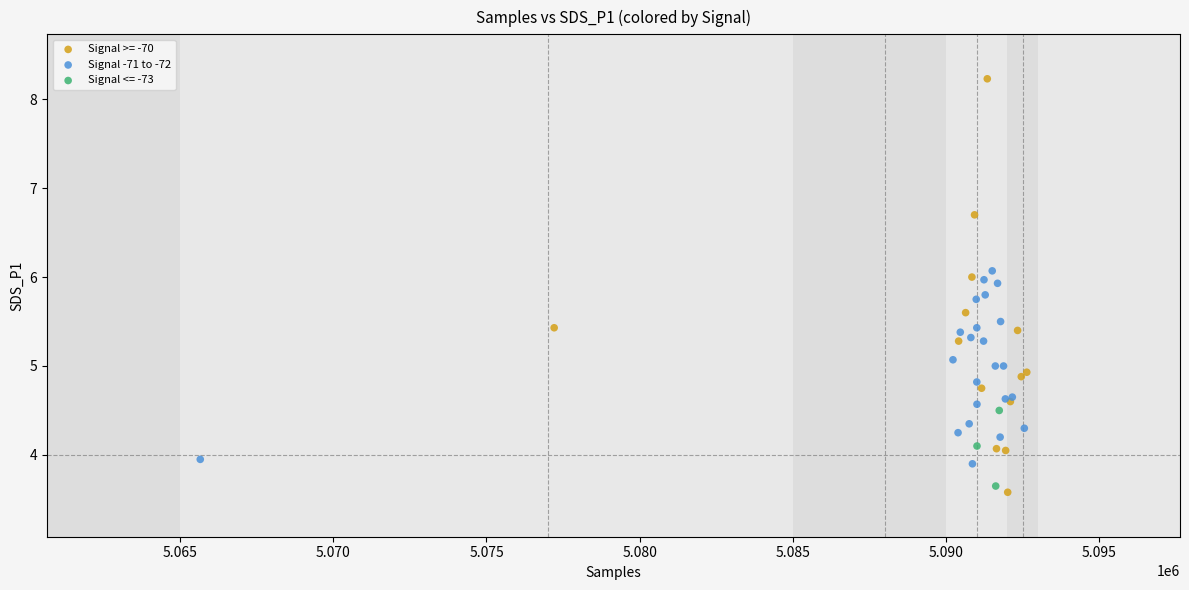

Which series reaches the maximum Y coordinate?

Signal >= -70